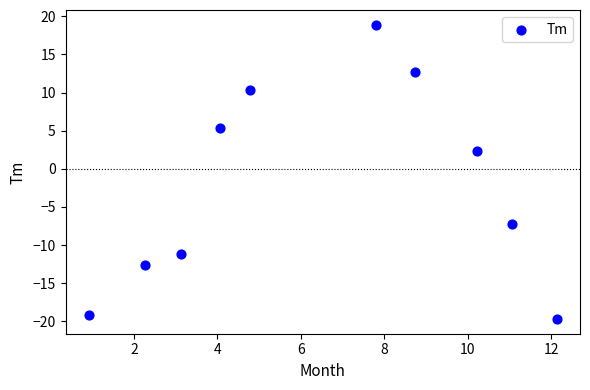

What is the average Y value?

-2.0